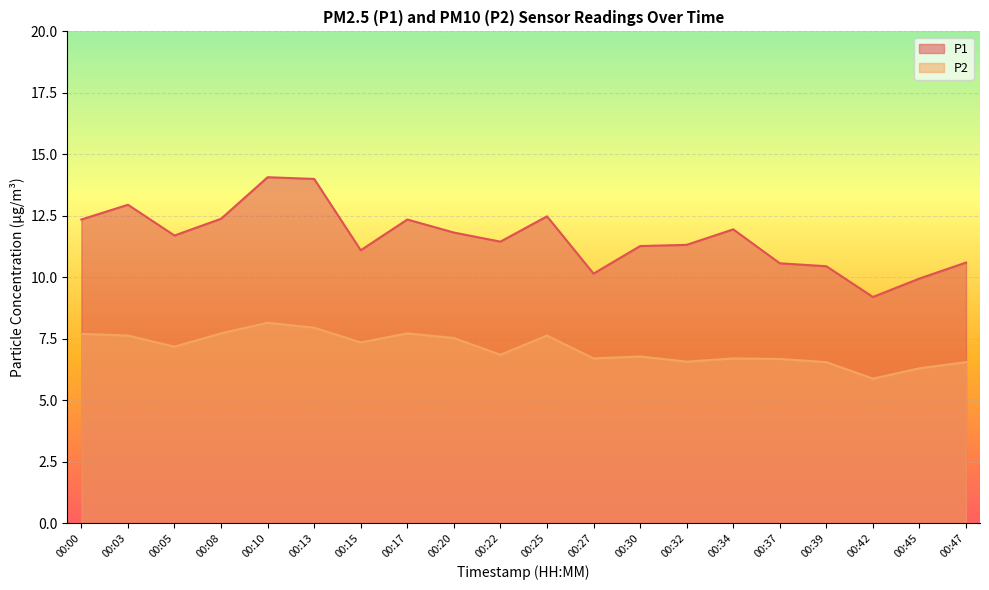

Which category has the lowest value in the P2 series?

00:42